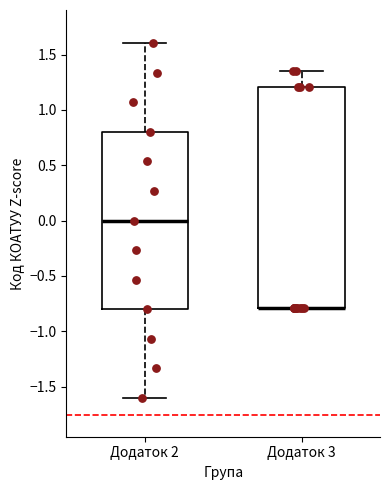

Reading left to right, read every box against the y-axis: the position of its median line, the range the box covers, and the ends of its whiskers. The values are not printed on the chart, so give them approximately, as read against the axis.

Додаток 2: median 0.00, box -0.80 to 0.80, whiskers -1.60 to 1.60
Додаток 3: median -0.80 (drawn on the box's lower edge), box -0.80 to 1.20, whiskers -0.80 to 1.35